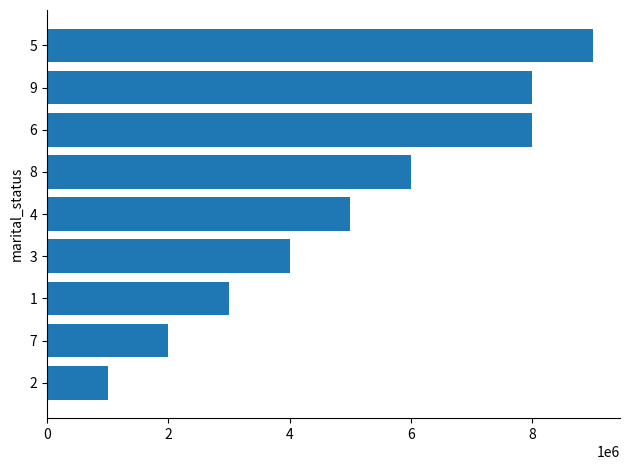

How many categories are shown in the chart?

9